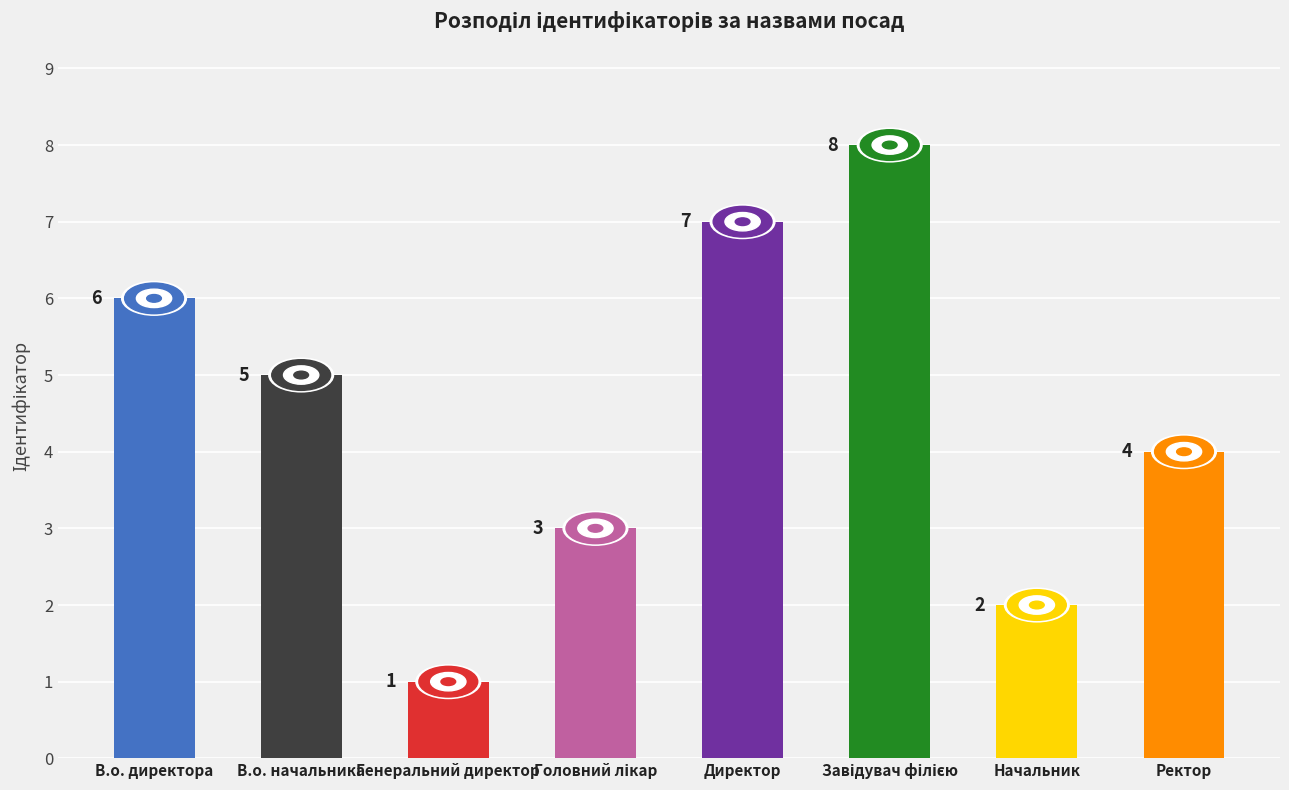

What is the difference between the values at Начальник and Генеральний директор?

1